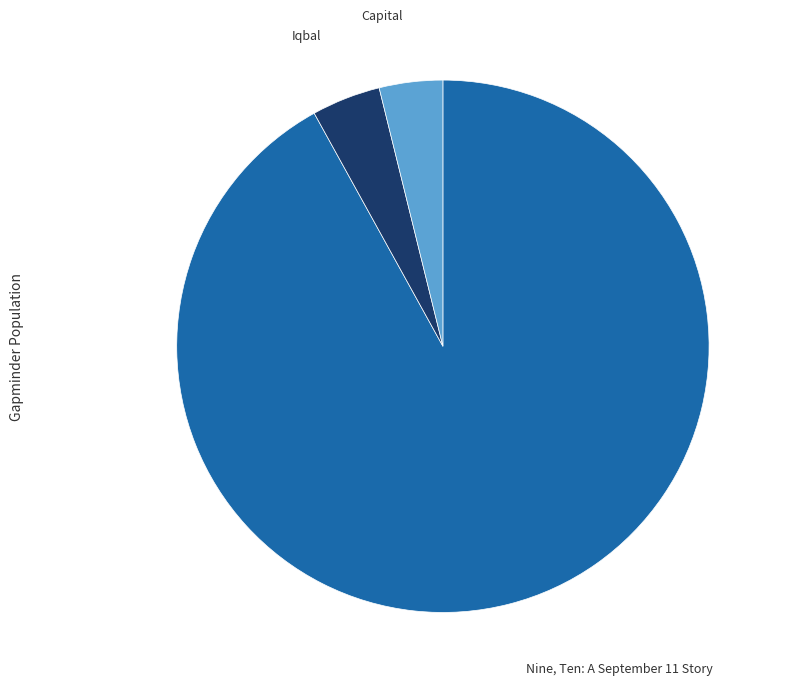

Is there any slice that represents more than half of the pie?

Yes